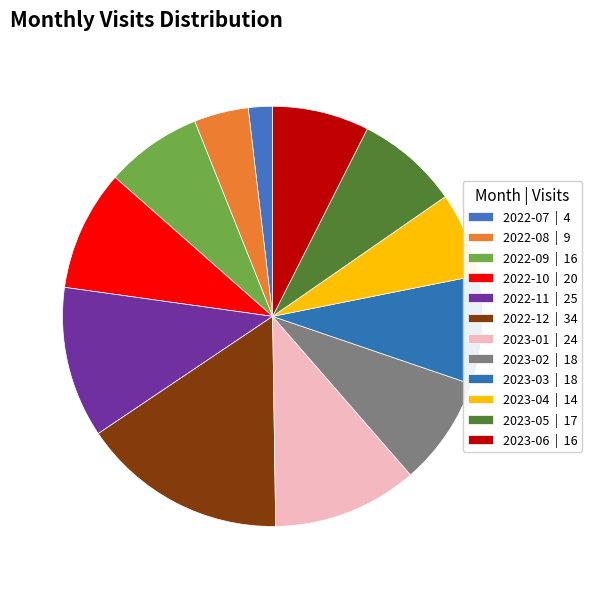

Count the number of slices in the pie.

12